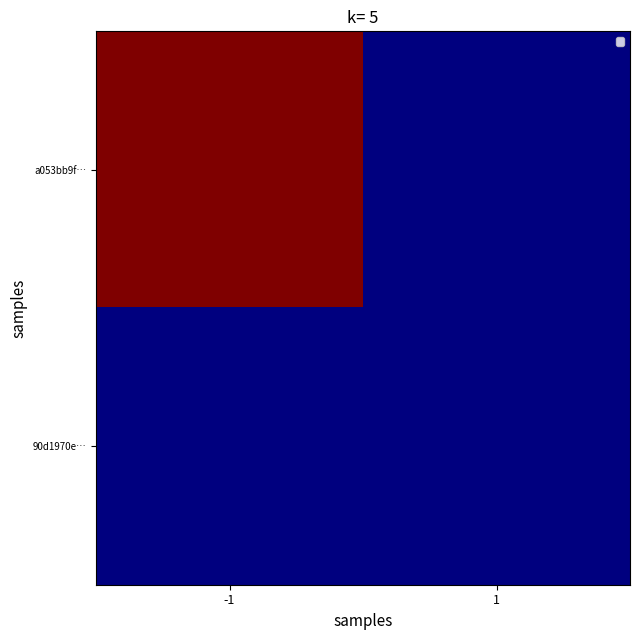

At which category is the sum across all series the highest?

-1